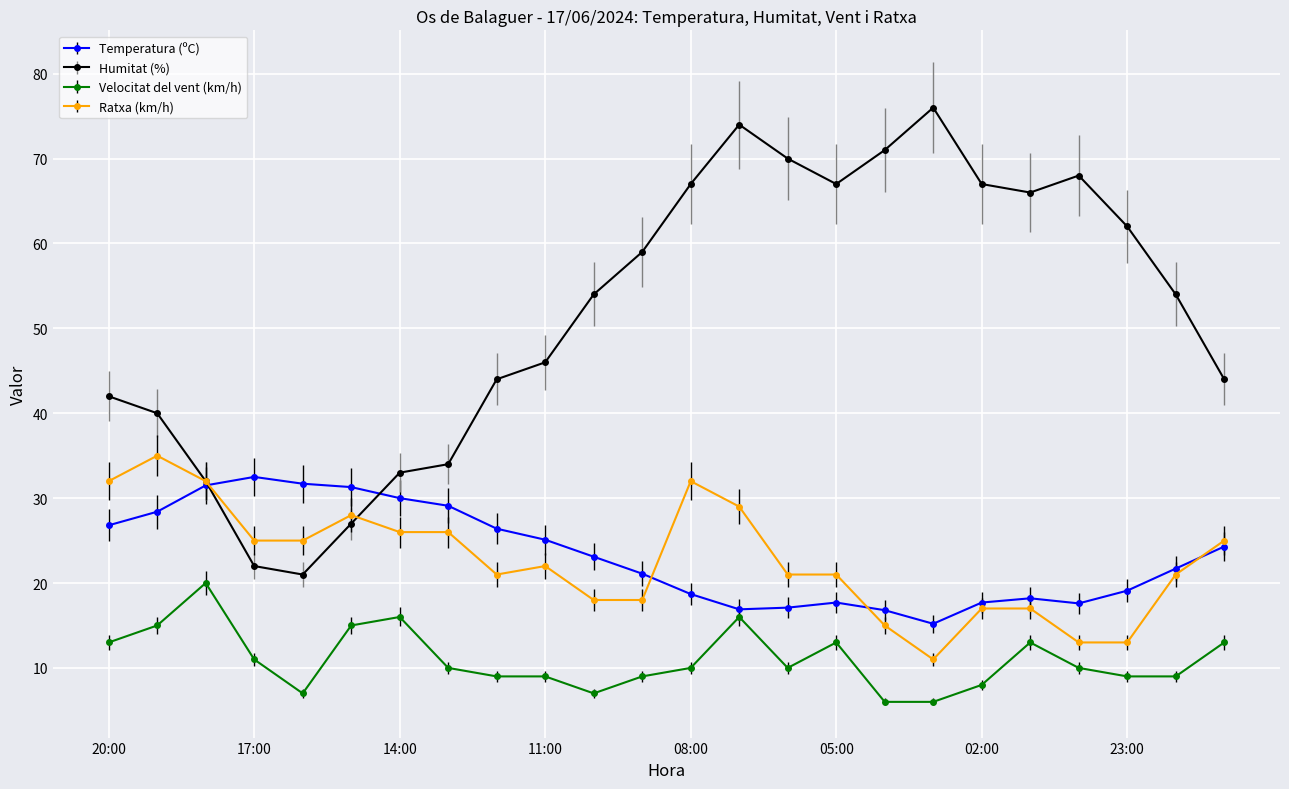

True or false: Humitat (%) has more than 2 points higher than both neighbors.

True